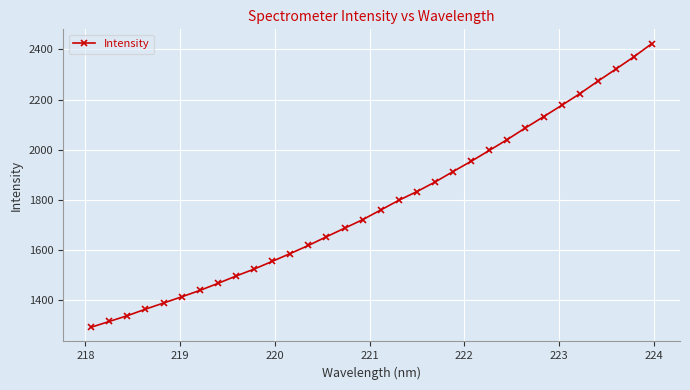

What is the maximum value shown in the chart?

2423.7